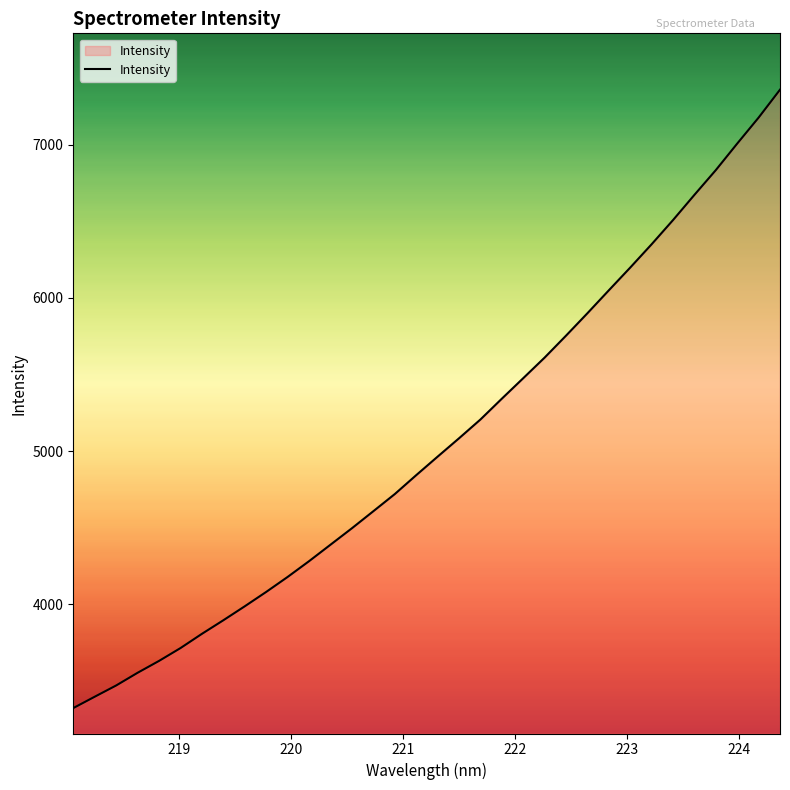

What is the minimum value shown in the chart?

3320.8